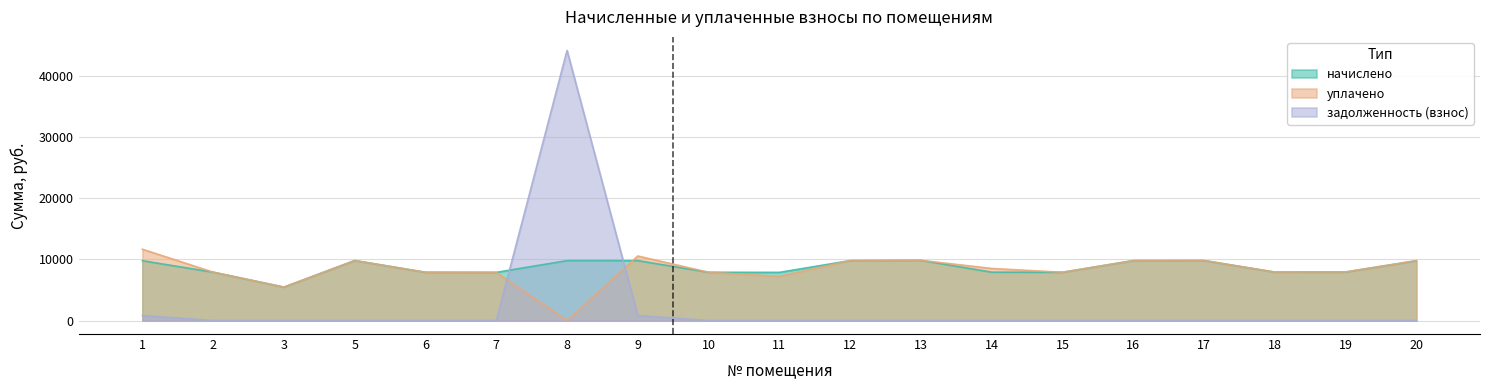

How many positive values does the задолженность (взнос) series have?

3